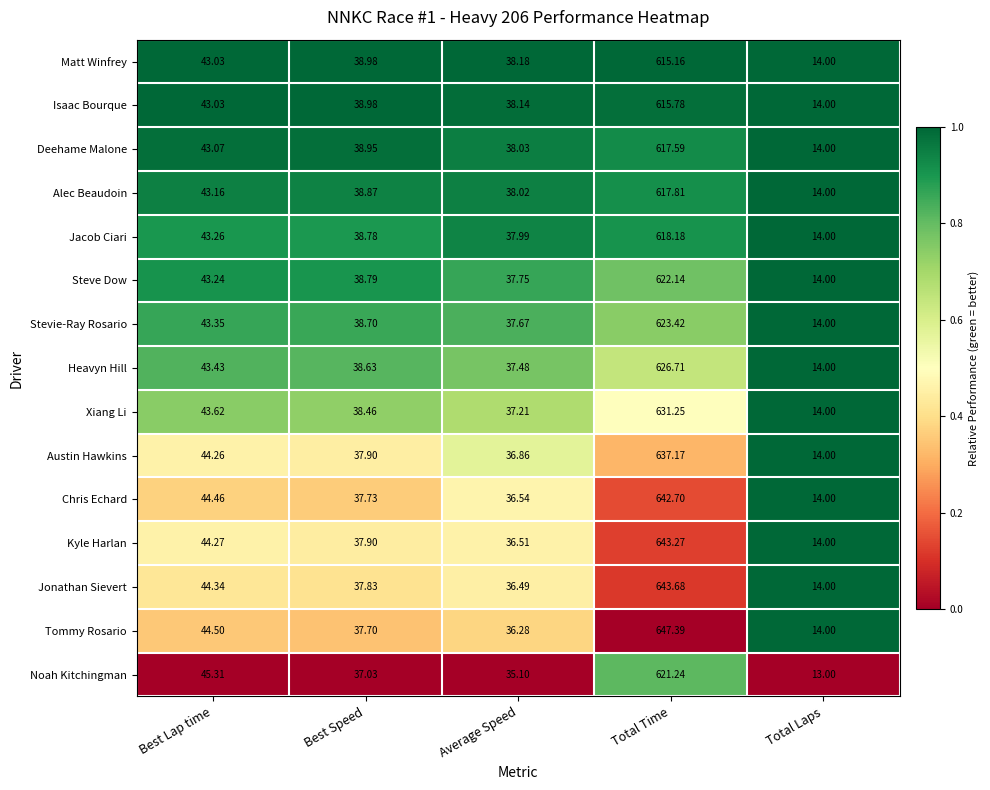

At which category is the sum across all series the highest?

Total Time